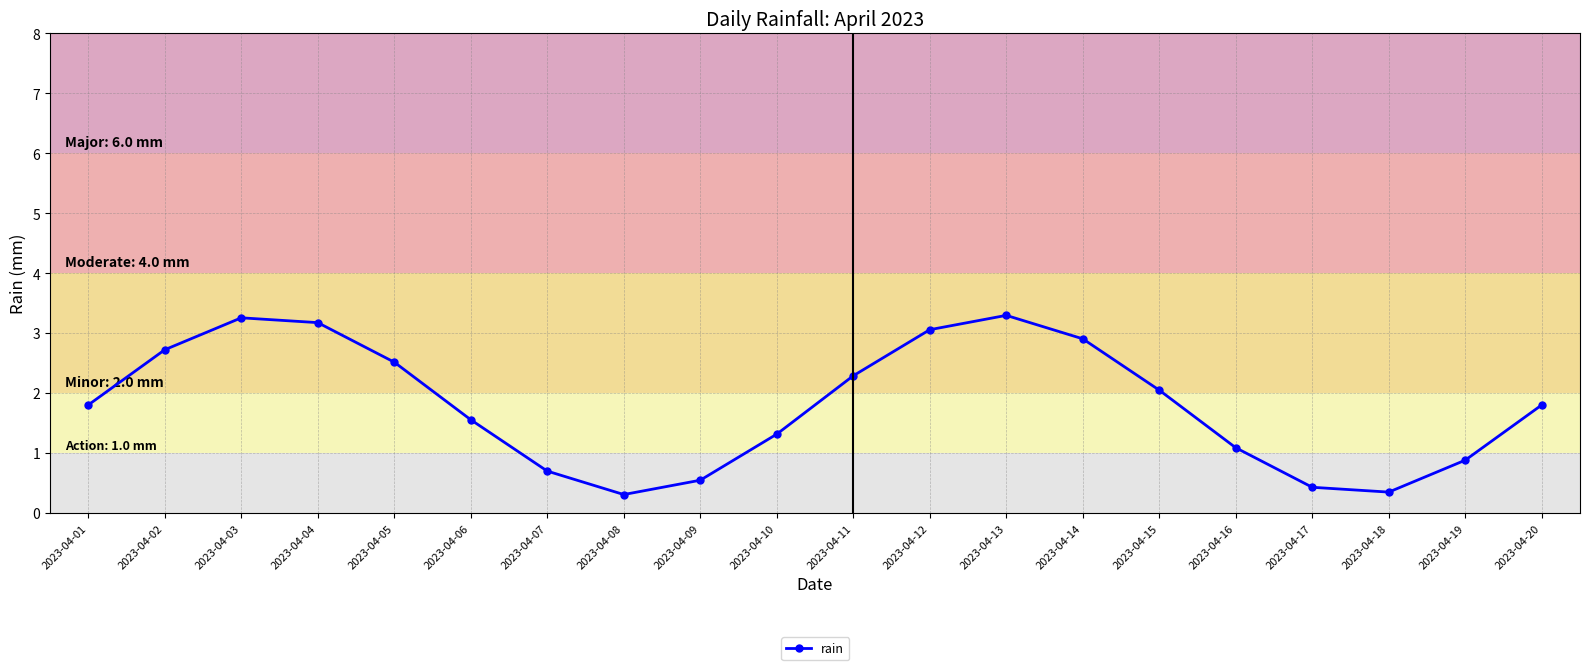

Where does the data first go above 1?

2023-04-01